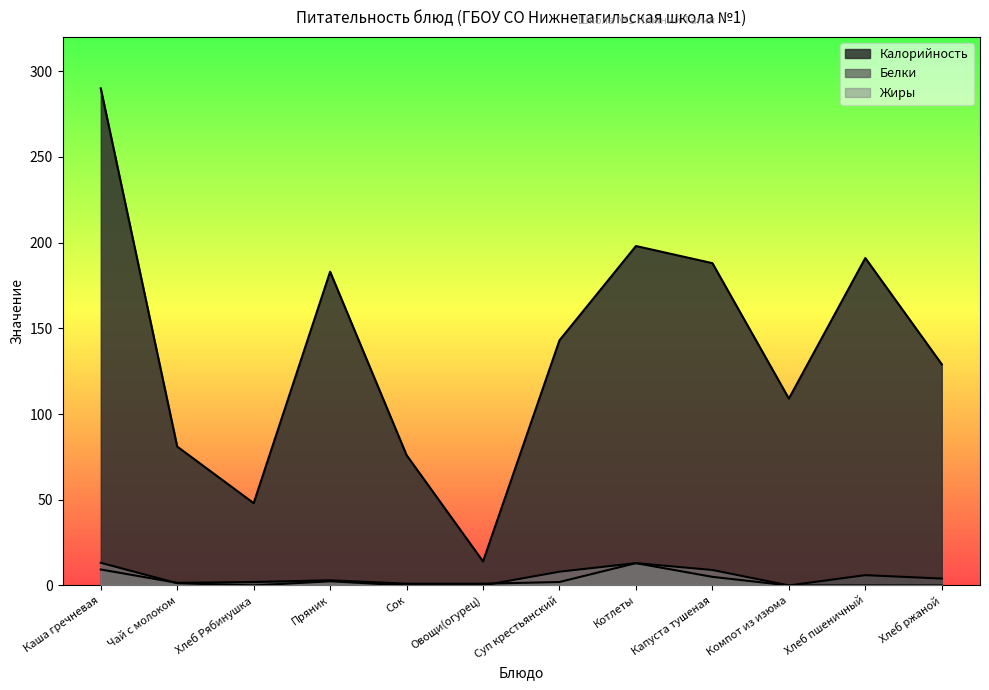

What is the label of the 4th point from the left?

Пряник